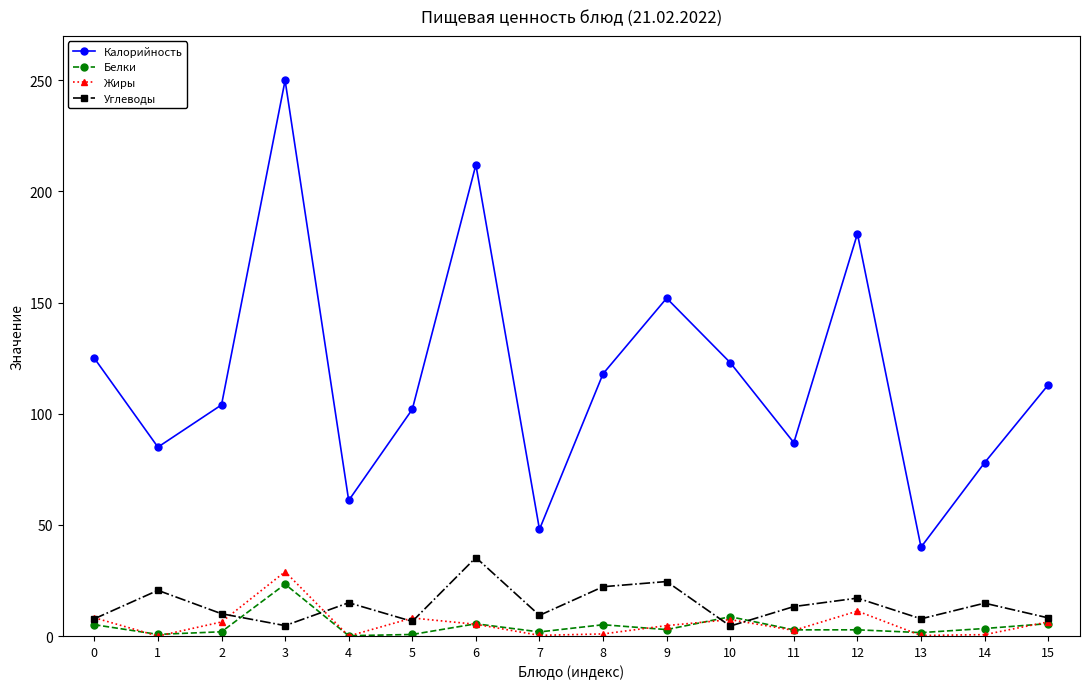

What is the difference between the highest and lowest values at 0?

119.9